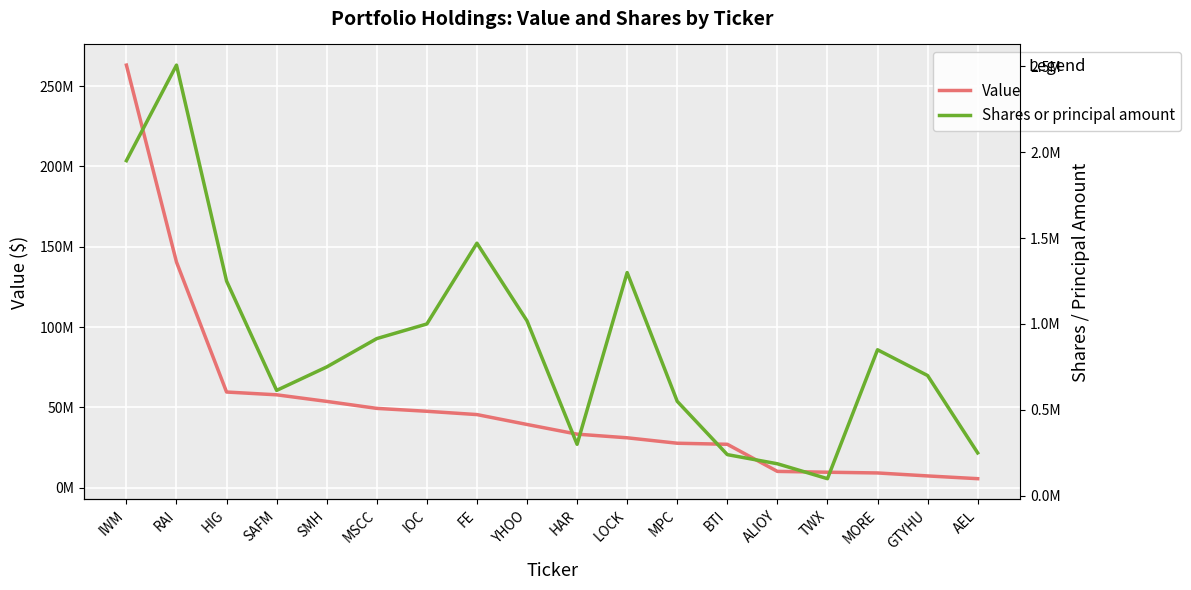

At which category is the sum across all series the highest?

IWM